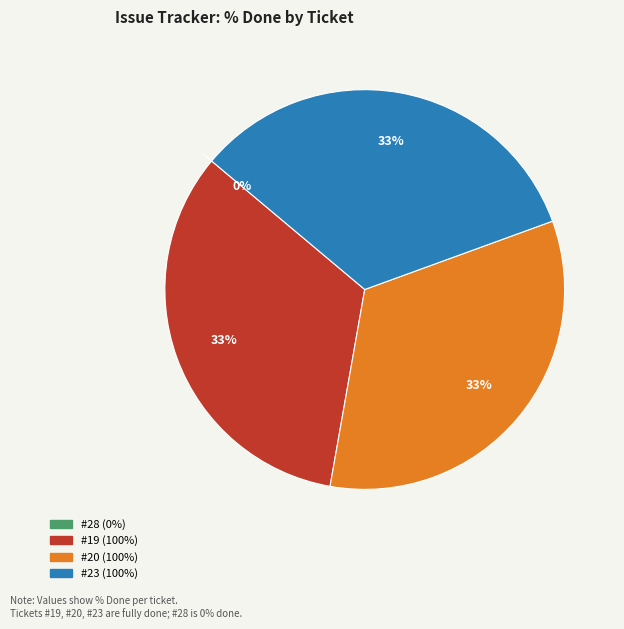

What is the smallest slice in the pie chart?

#28 (0%)